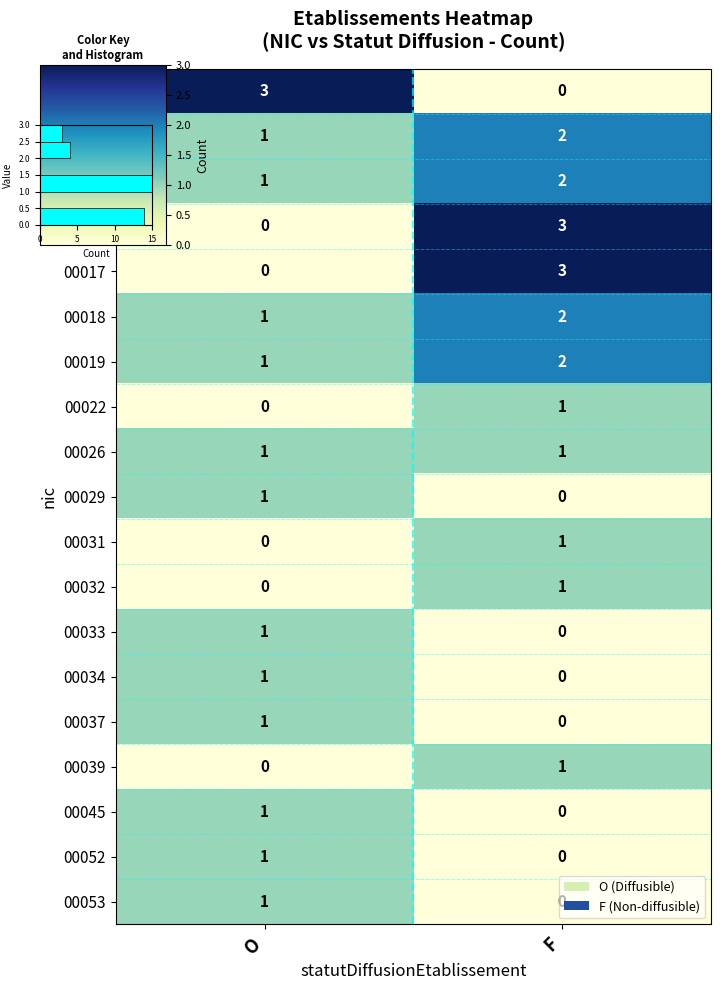

True or false: 00032 has a value of 0 at O.

True